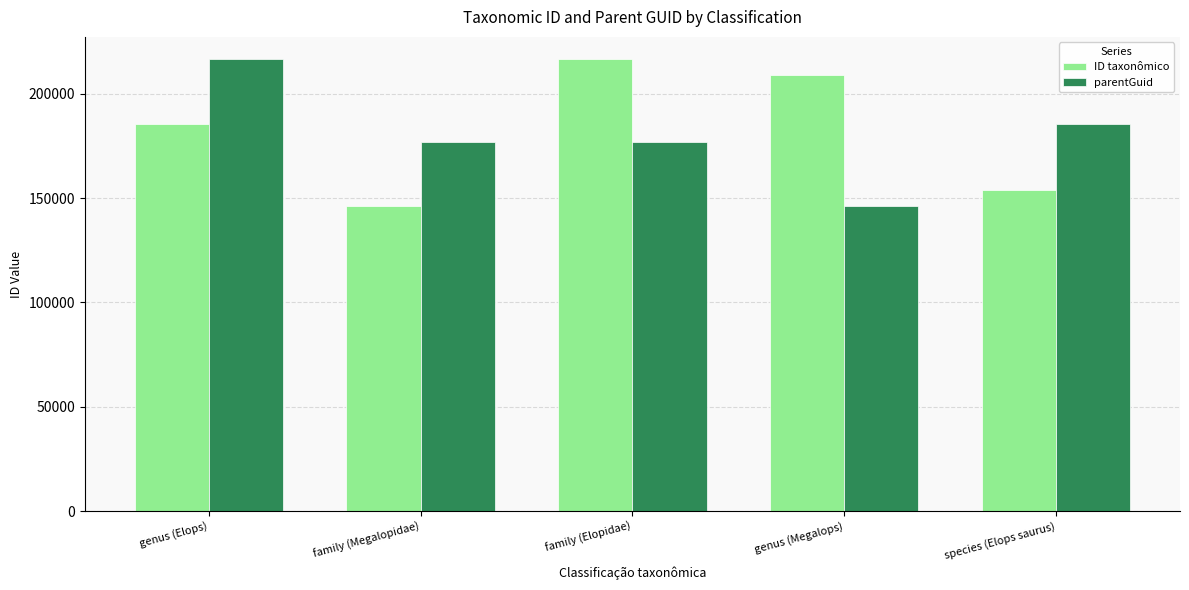

How many bars are there in total?

10